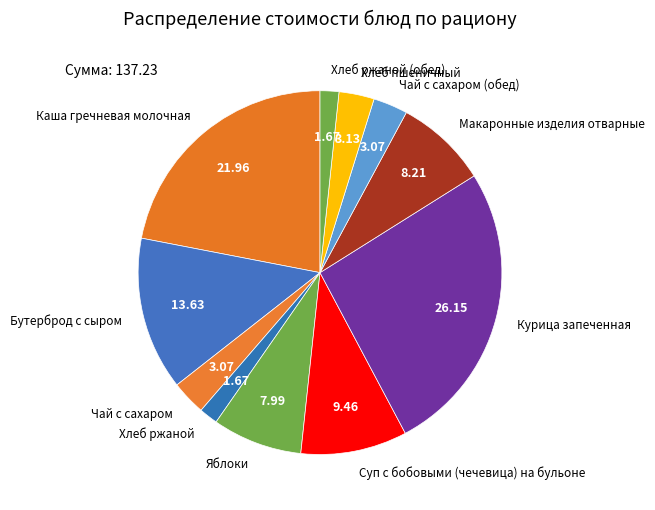

Does any single category account for the majority?

No